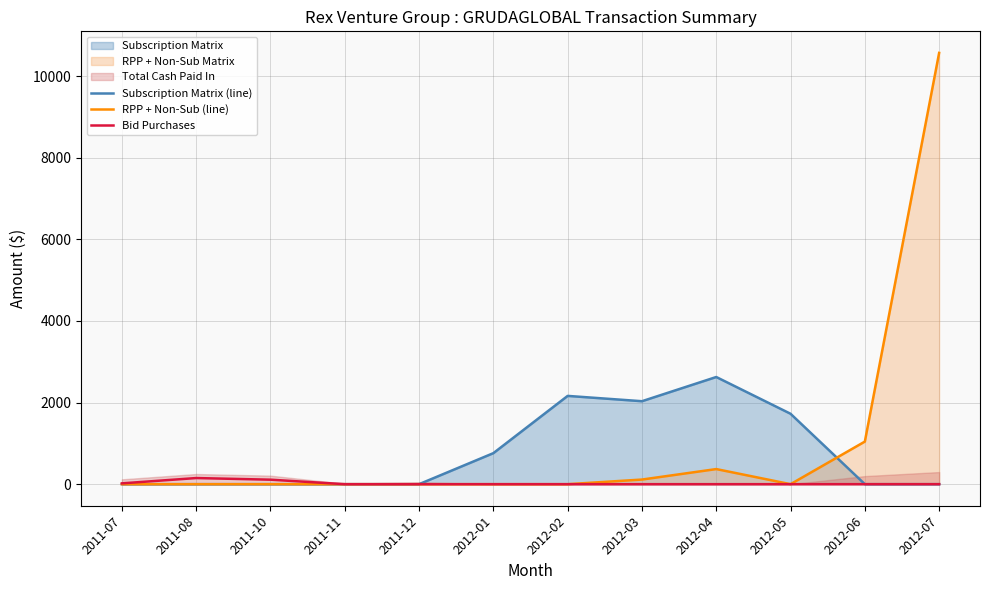

Which label corresponds to the smallest value in the chart?

2011-07